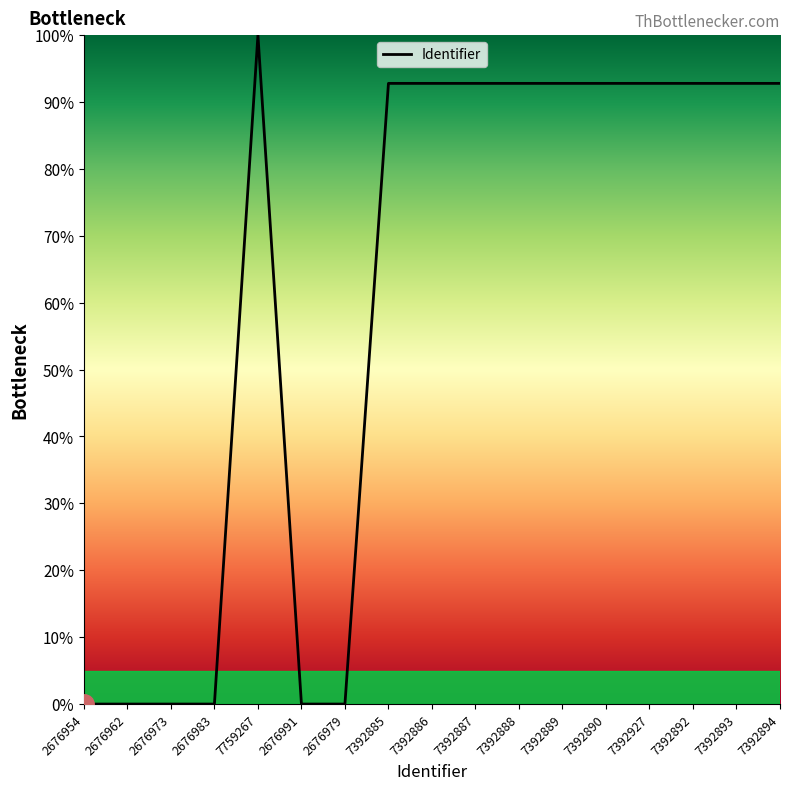

What position from the left is 7392886?

9